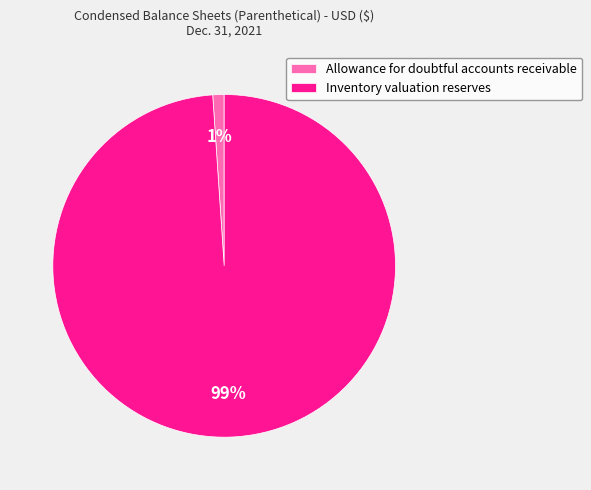

To the nearest percent, what percentage of the pie is Allowance for doubtful accounts receivable?

1%